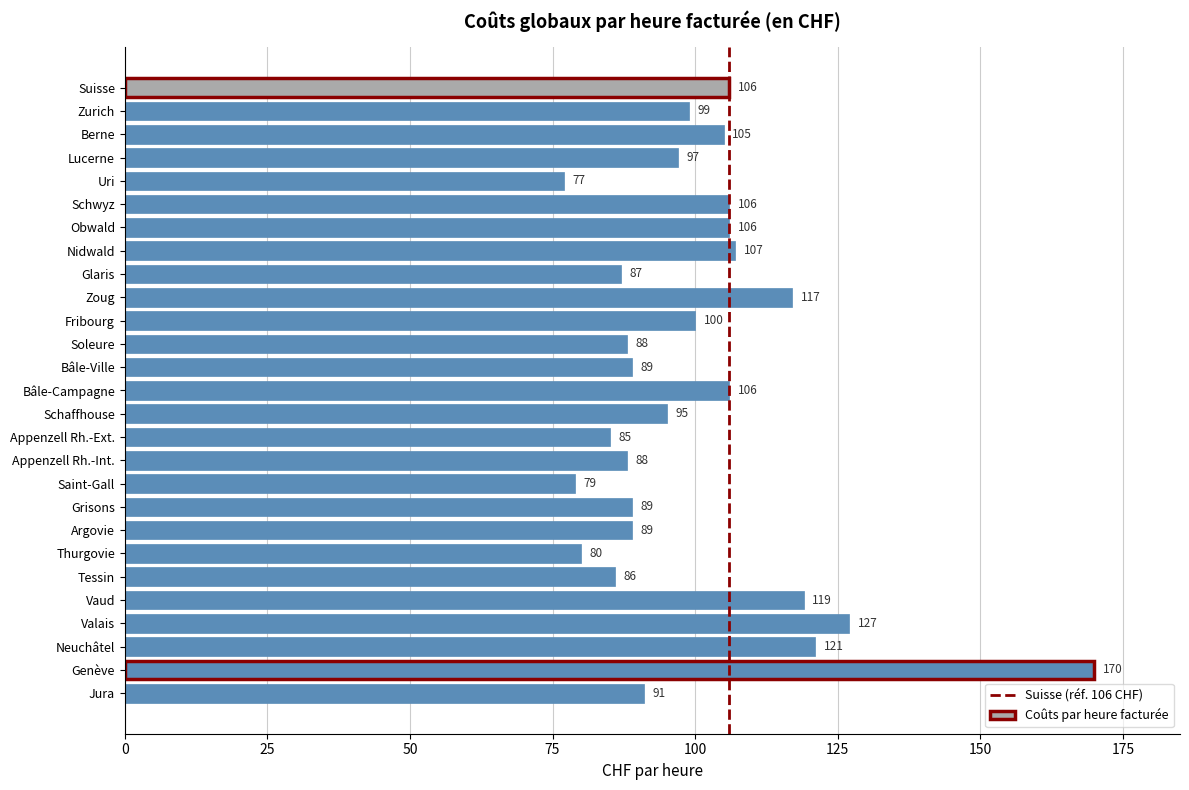

True or false: the data shows 147 at Soleure.

False